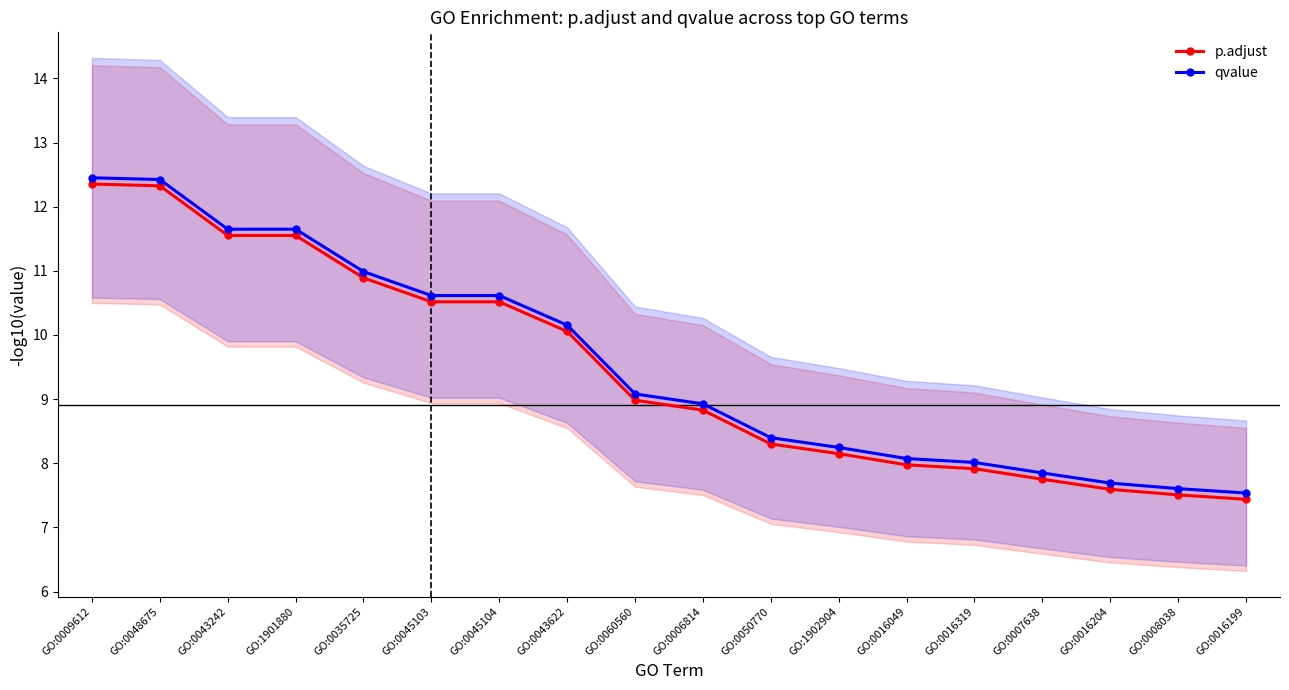

How many series are shown in this chart?

2